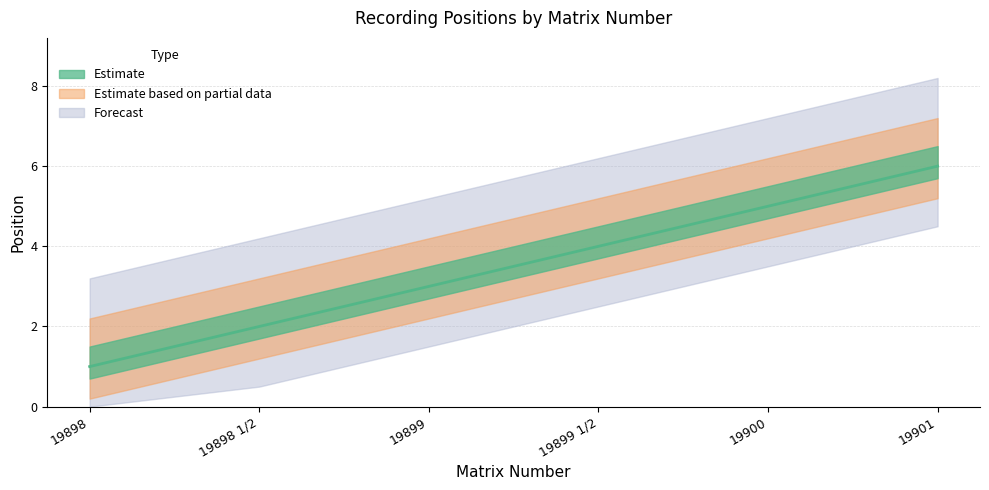

True or false: the data shows 4 at 19899 1/2.

True